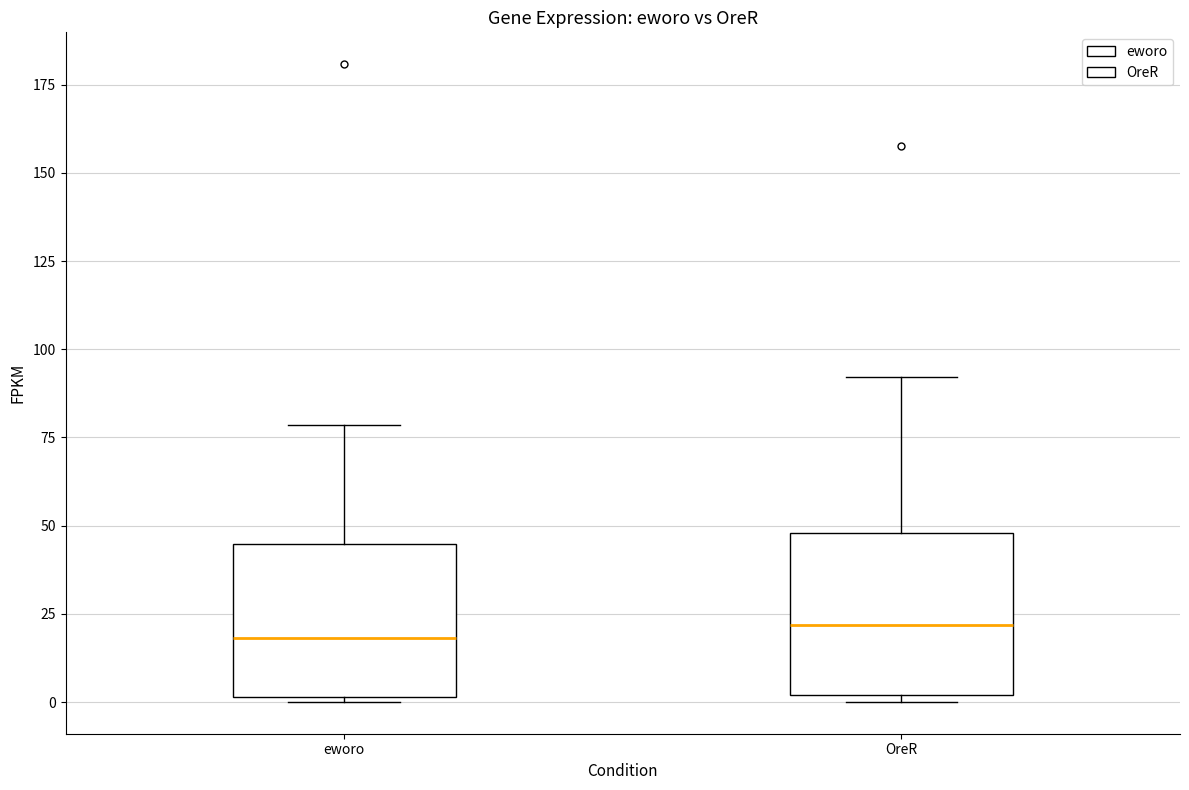

Reading left to right, transcribe this box plot: for each box, give where its median line is, the range the box spans, and where its two whiskers end, as read against the y-axis. The values are not printed on the chart, so give them approximately, as read against the axis.

eworo: median 20, box 0 to 45, whiskers 0 to 80
OreR: median 20, box 0 to 50, whiskers 0 (just below the box's lower edge) to 90